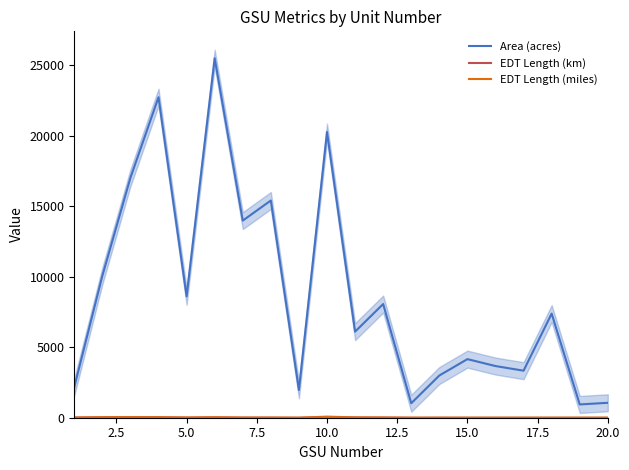

What is the highest value of the Area (acres) series?

25490.0